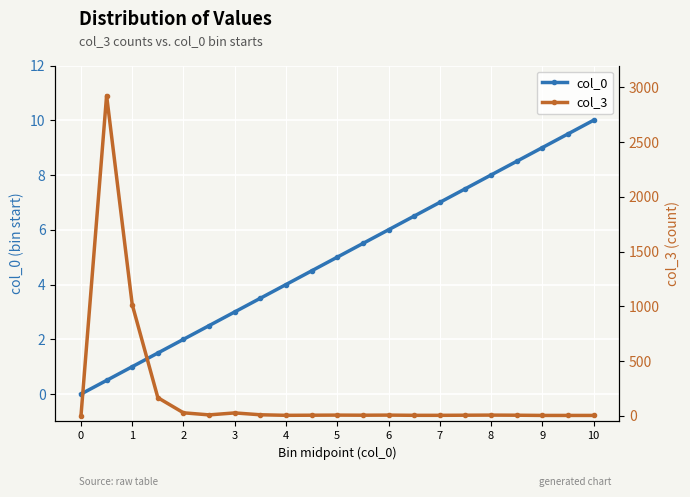

Is it true that col_0 equals 0.0 at 0?

True